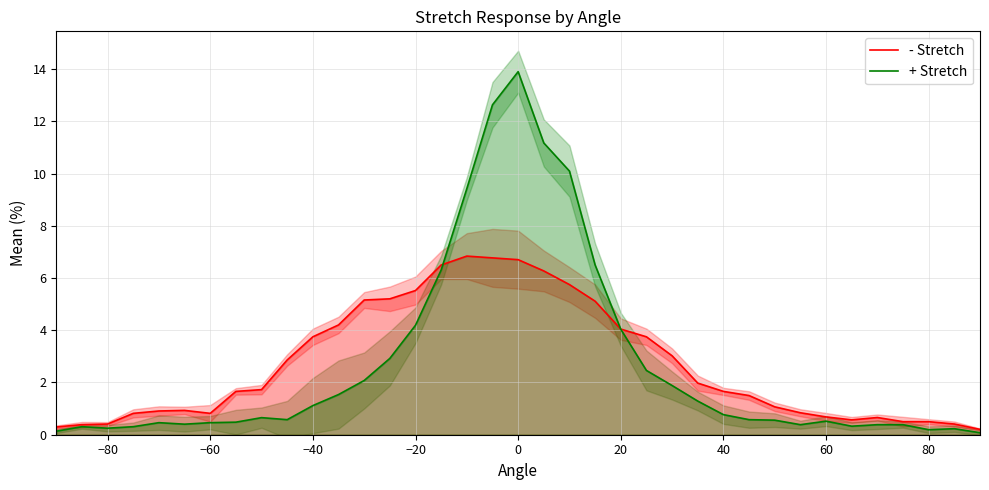

What is the difference between the maximum and second lowest values in the - Stretch series?

6.5